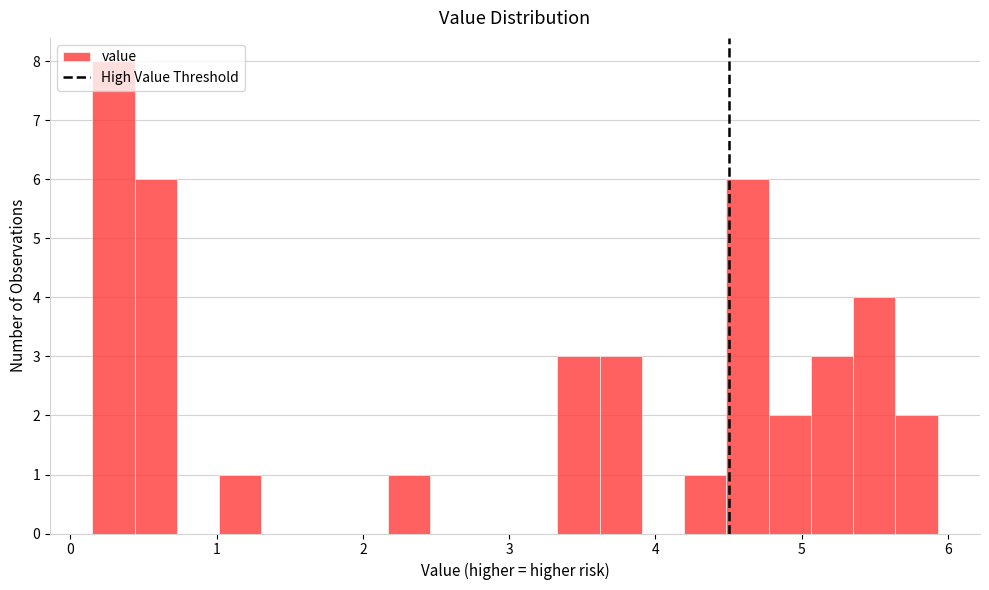

Read against the x-axis, roughly where is the centre of the tallest bar?

0.3